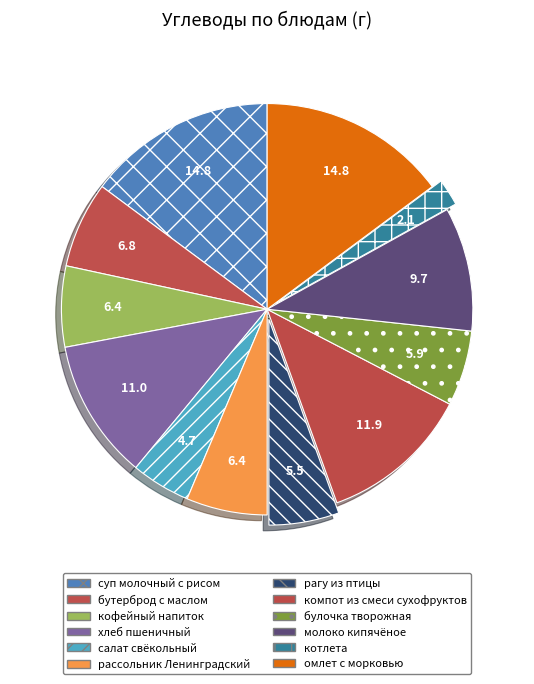

What is the largest slice in the pie chart?

суп молочный с рисом